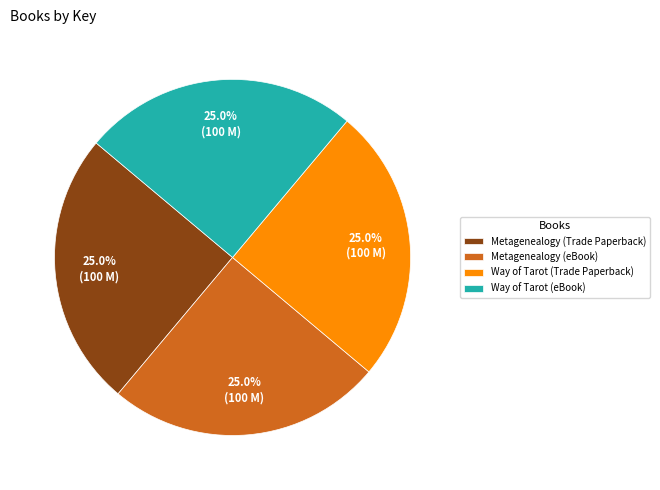

What is the ratio of the value at Way of Tarot (Trade Paperback) to the value at Way of Tarot (eBook)?

1.0